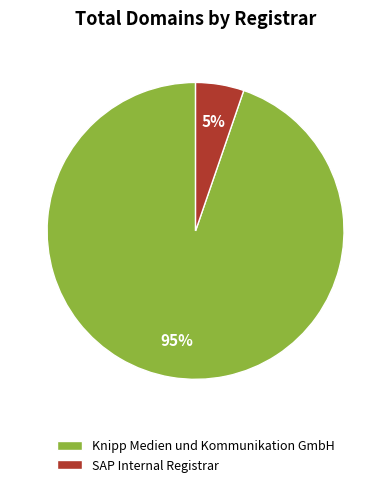

To the nearest percent, what is the combined percentage of SAP Internal Registrar and Knipp Medien und Kommunikation GmbH?

100%